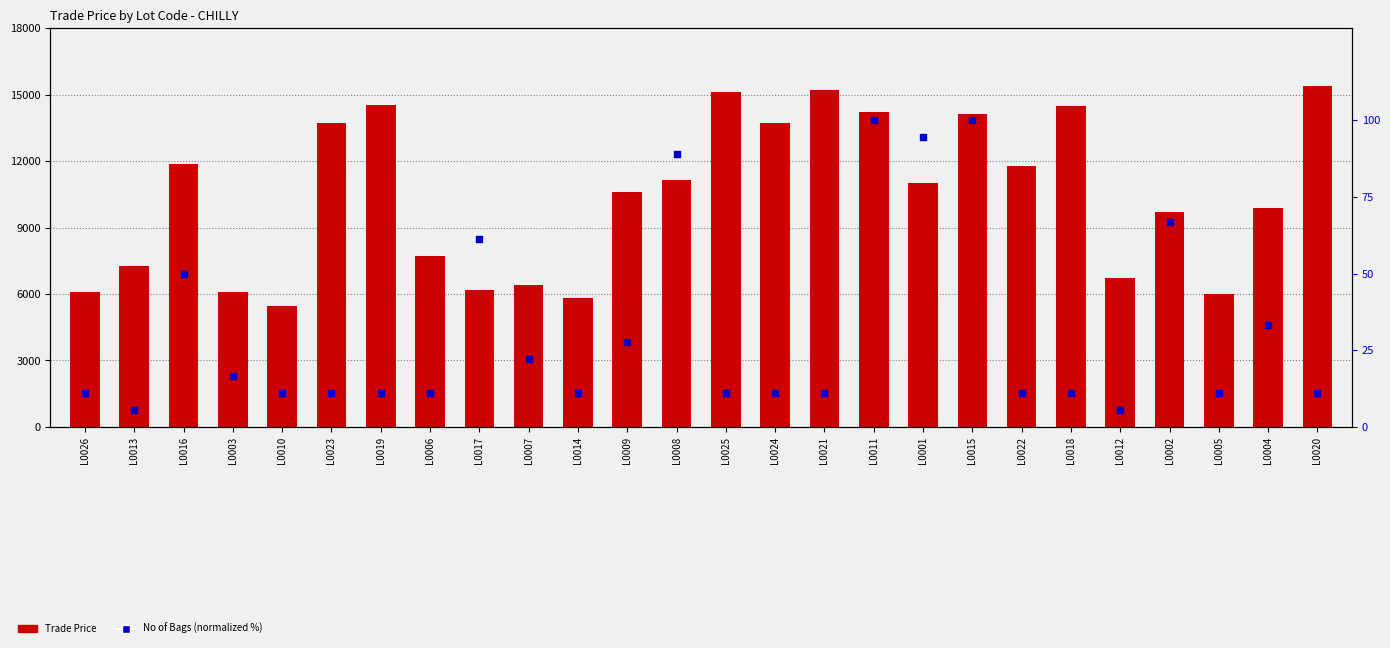

At how many categories does at least one series exceed 3219?

26